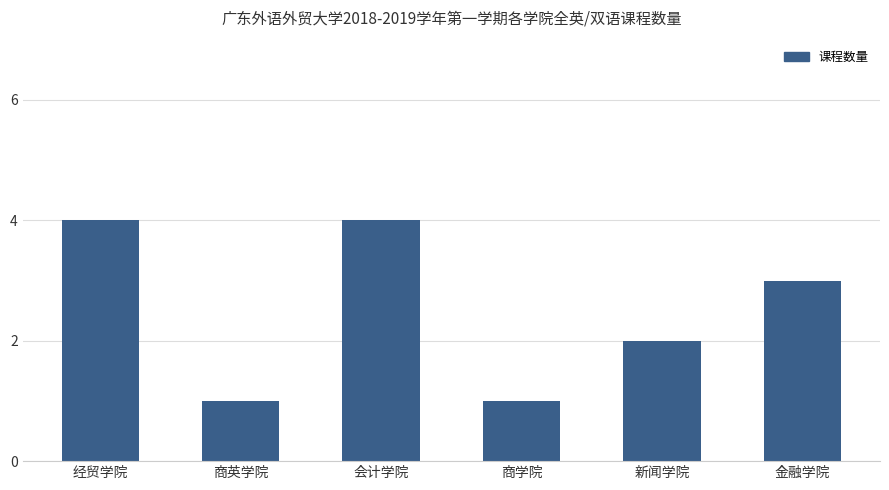

What is the ratio of the value at 商学院 to the value at 新闻学院?

0.5